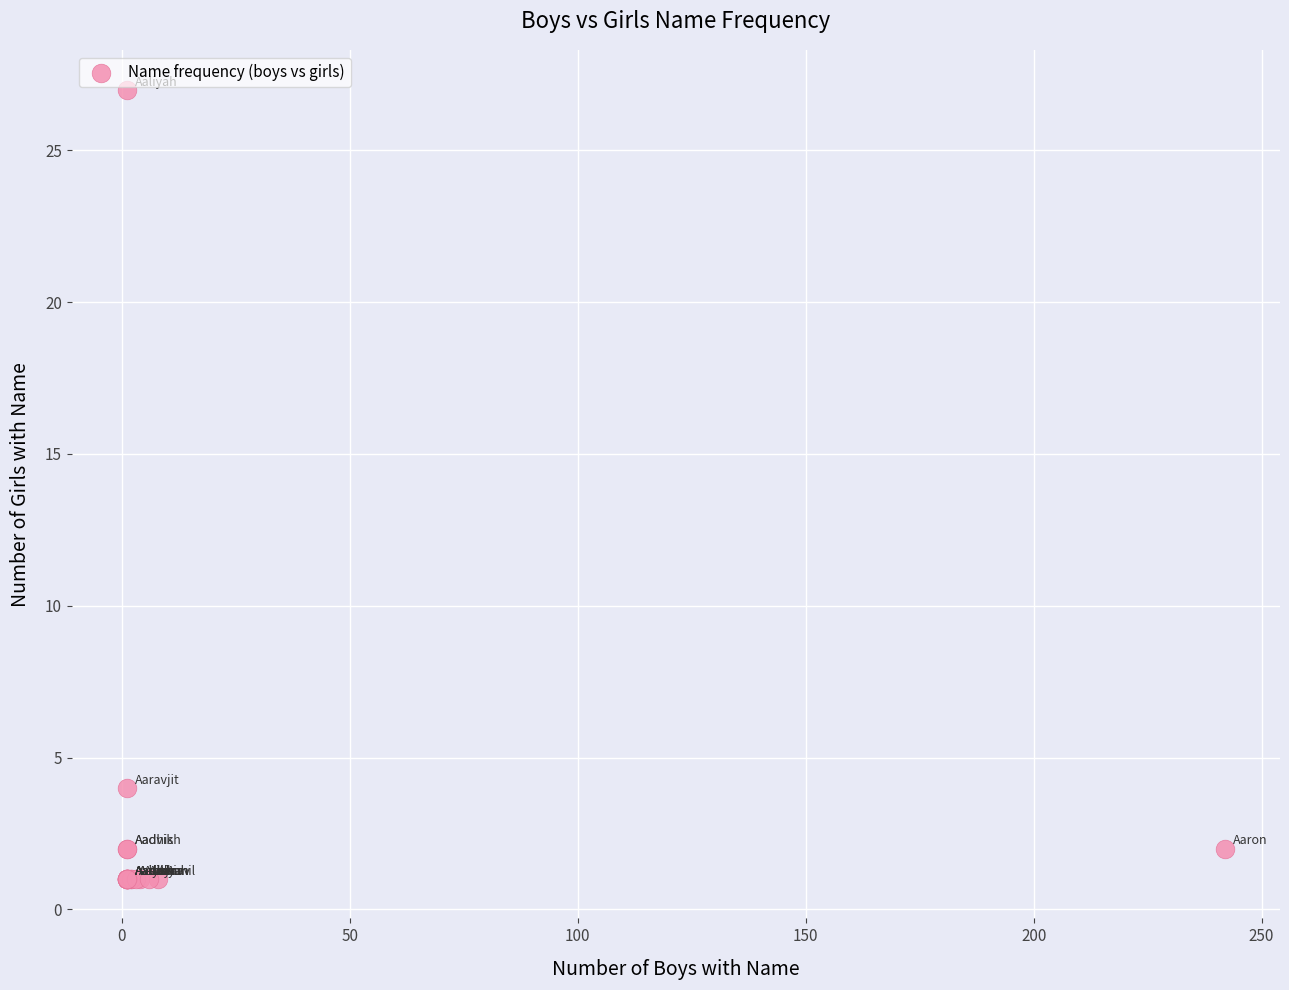

What Y value in the scatter plot is closest to 14?

4